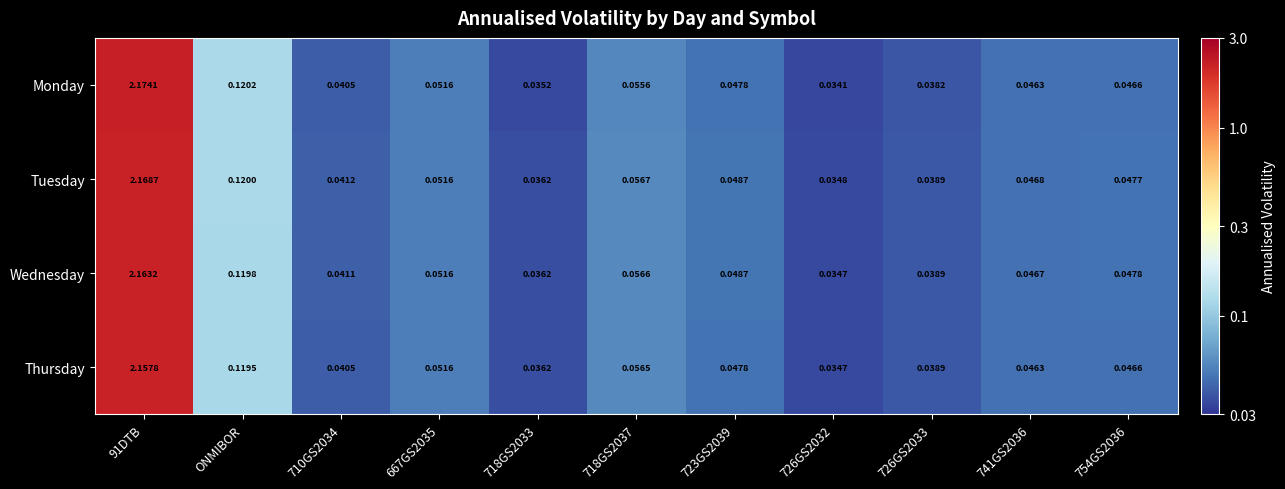

At which category is the sum across all series the highest?

91DTB